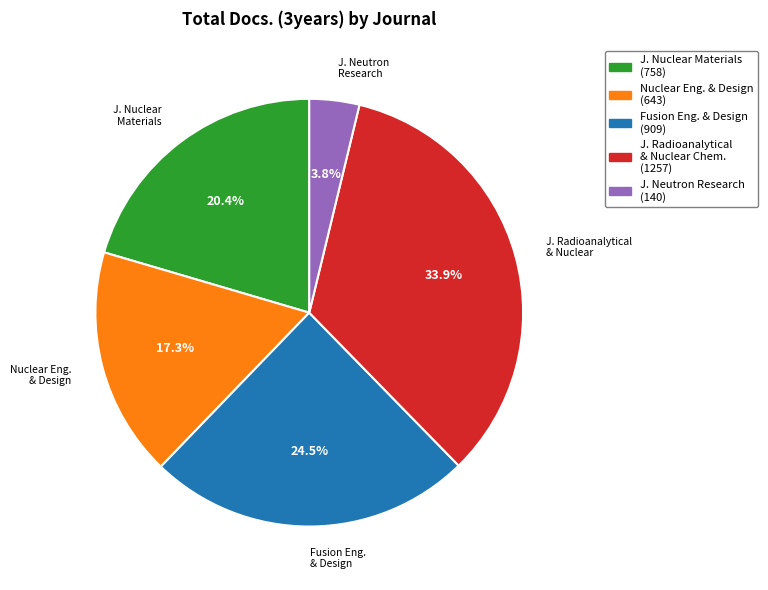

What portion of the pie excludes J. Neutron Research (140)?

96.2%